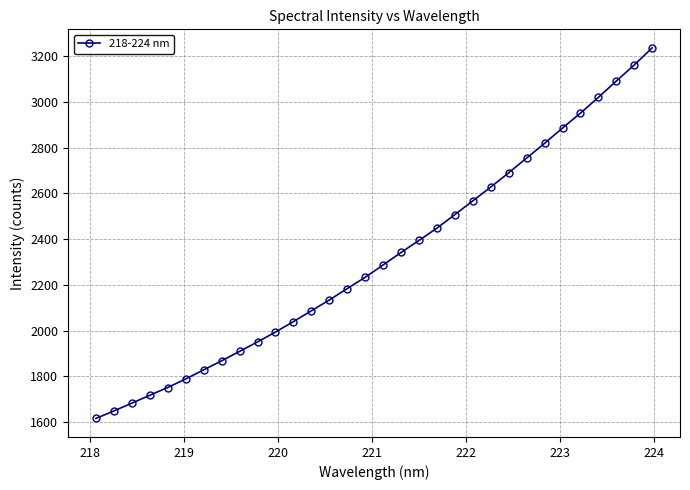

What is the value of the 19th point from the left?

2394.3